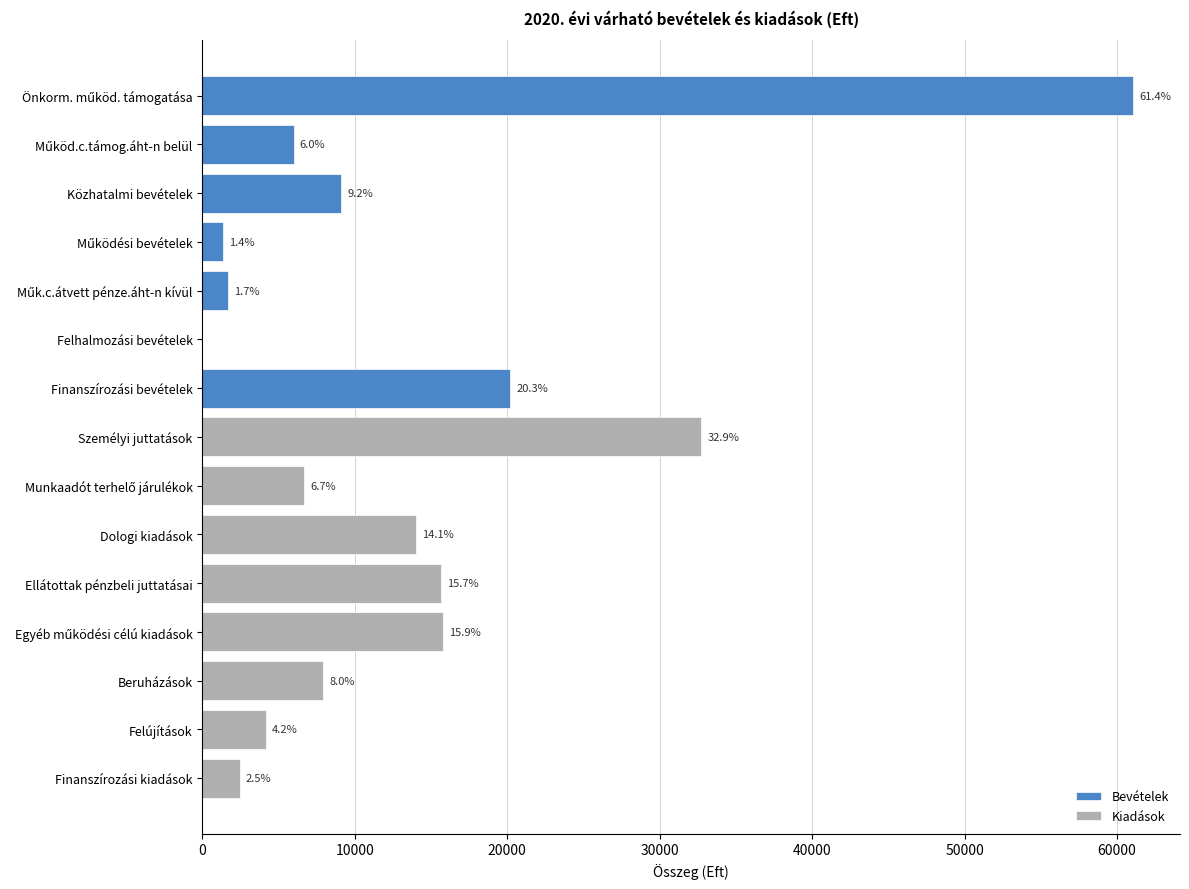

What is the change in value from Önkorm. működ. támogatása to Személyi juttatások?

-28361